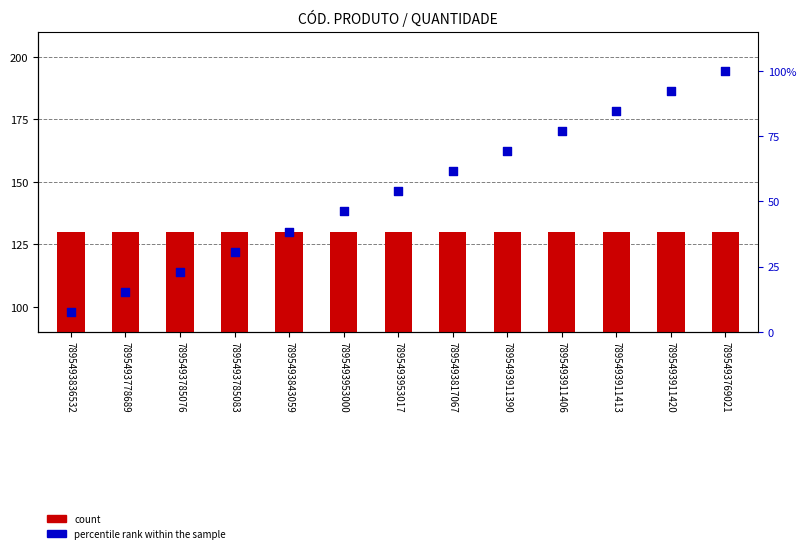

At how many categories does at least one series exceed 42?

13